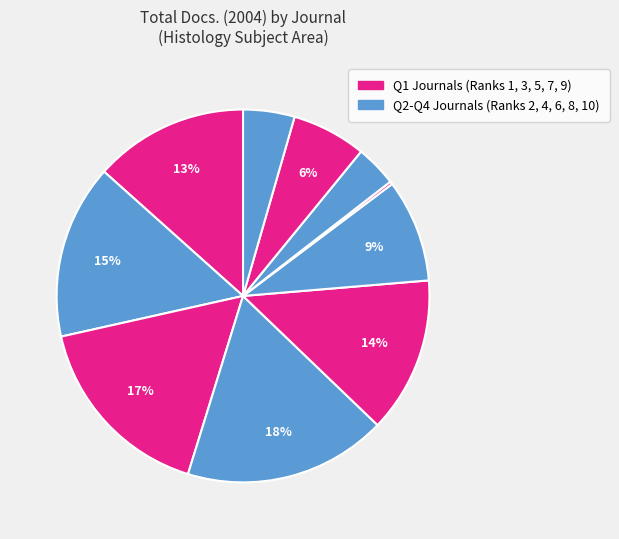

What is the largest slice in the pie chart?

Histopathology